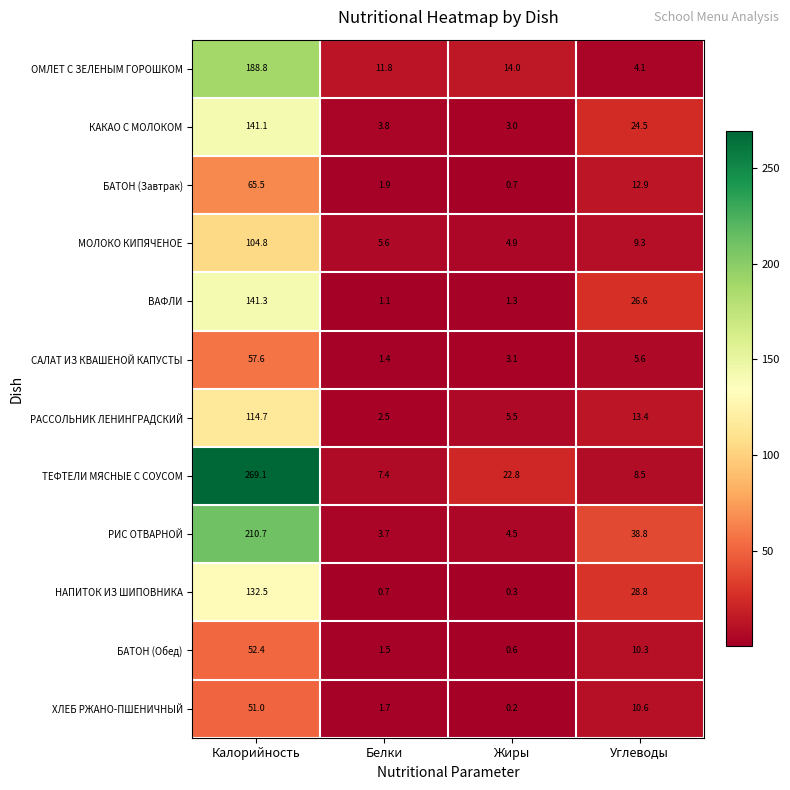

What is the difference between the highest and lowest values at Жиры?

22.6